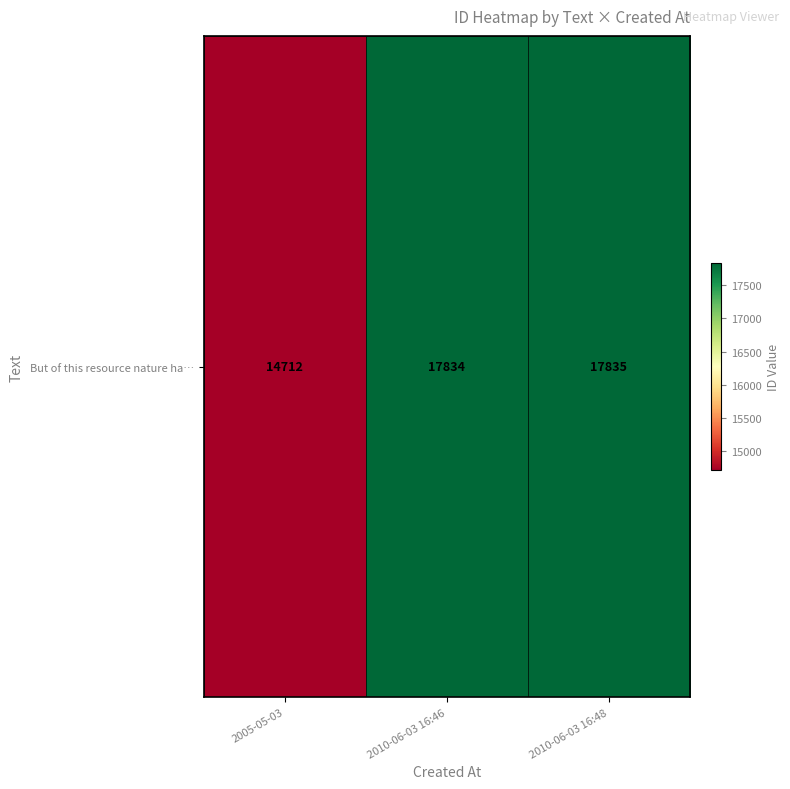

Which label corresponds to the largest value in the chart?

2010-06-03 16:48